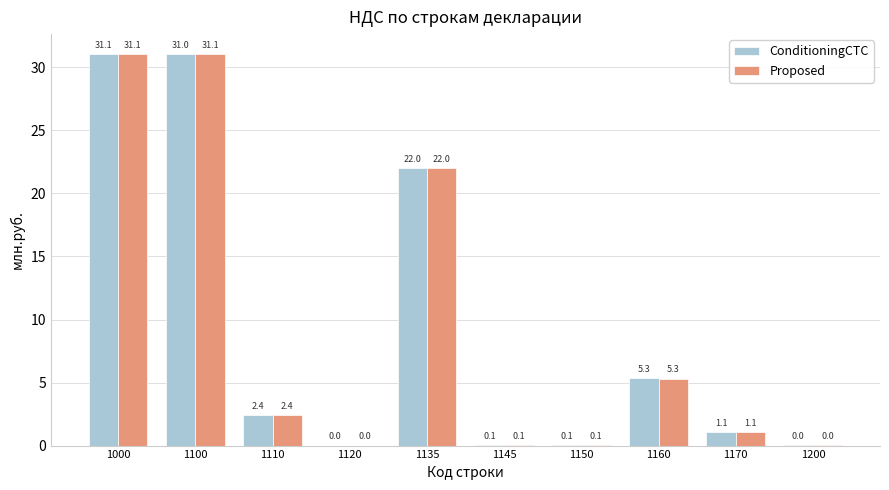

What is the difference between the maximum and minimum values in the ConditioningCTC series?

31075665